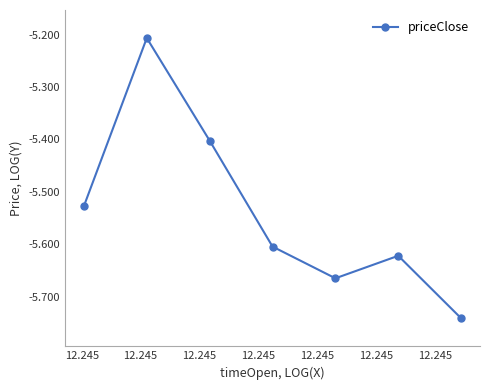

Does the chart have visible grid lines?

No